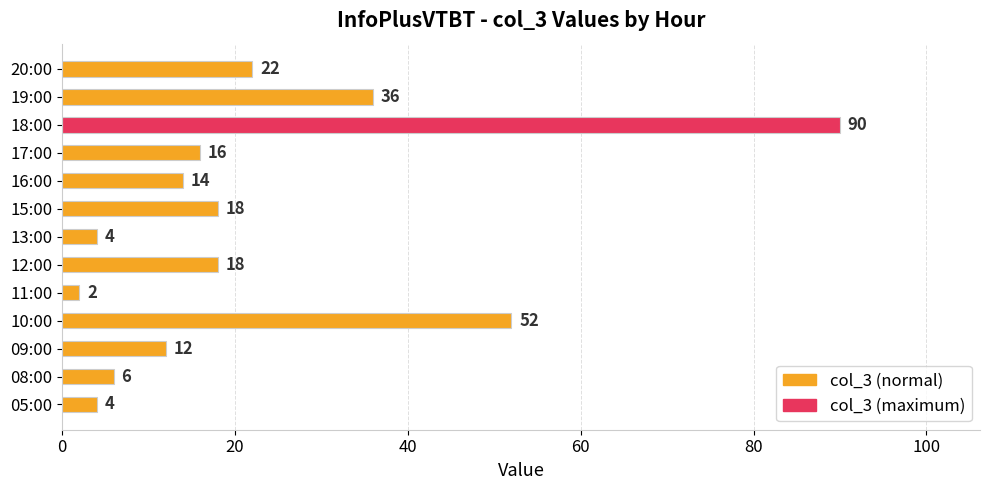

What is the approximate value at 09:00, to the nearest 5?

10